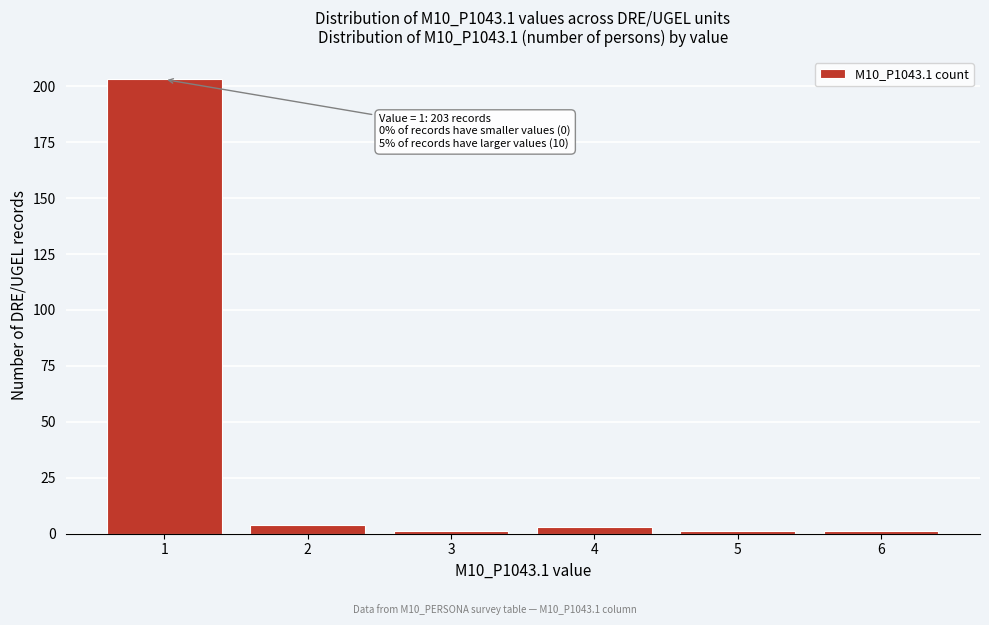

Reading left to right, what are all the values shown in this chart?

203	4	1	3	1	1